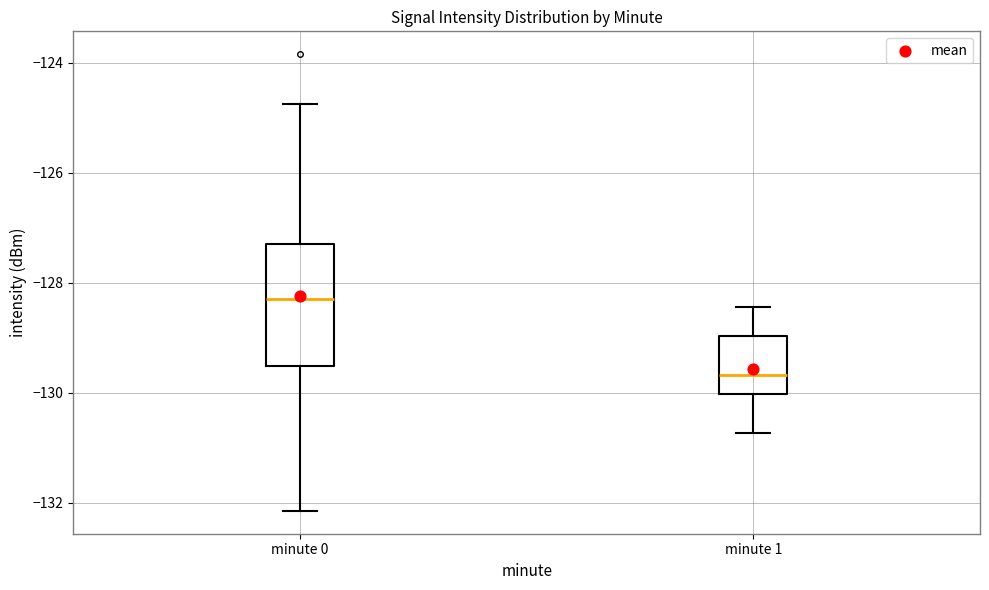

Reading left to right, transcribe this box plot: for each box, give where its median line is, the range the box spans, and where its two whiskers end, as read against the y-axis. The values are not printed on the chart, so give them approximately, as read against the axis.

minute 0: median -128.4, box -129.6 to -127.2, whiskers -132.2 to -124.8
minute 1: median -129.6, box -130.0 to -129.0, whiskers -130.8 to -128.4